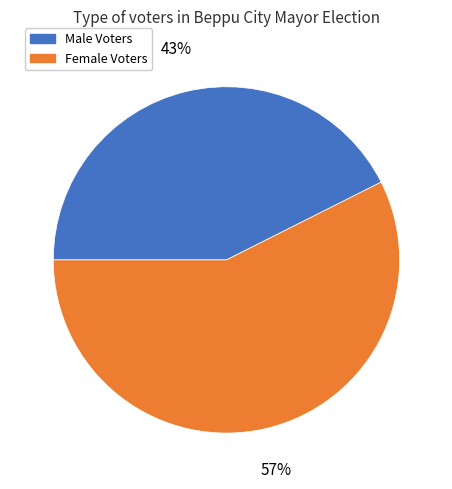

To the nearest percent, what is the combined percentage of Male Voters and Female Voters?

100%